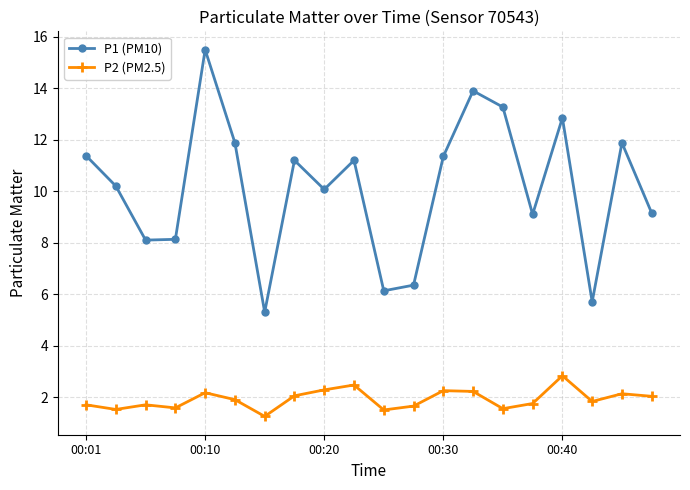

Which series has the largest total across all categories?

P1 (PM10)